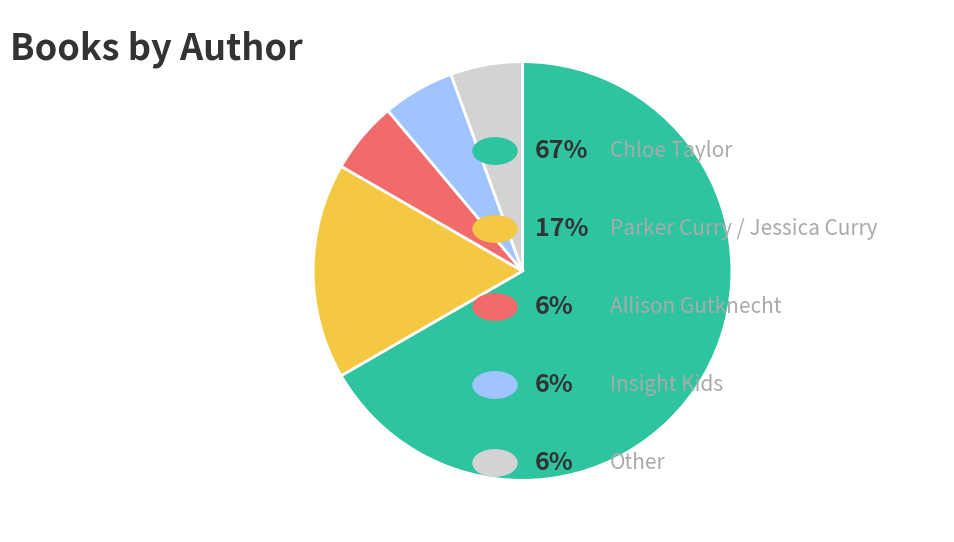

Is there any slice that represents more than half of the pie?

Yes